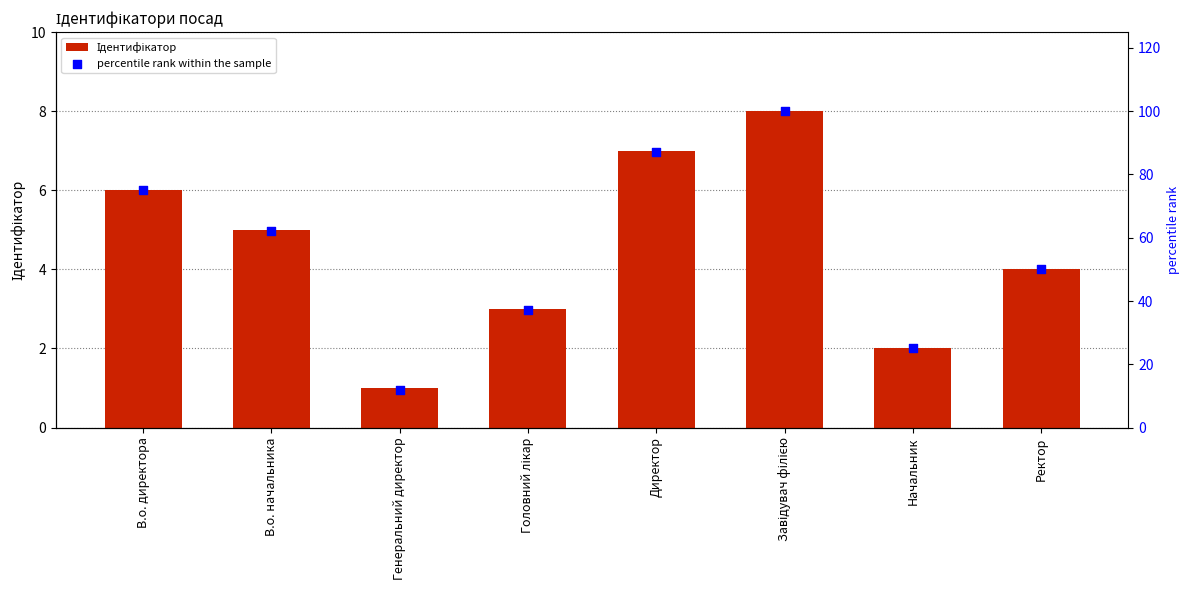

At how many categories does at least one series exceed 14?

7